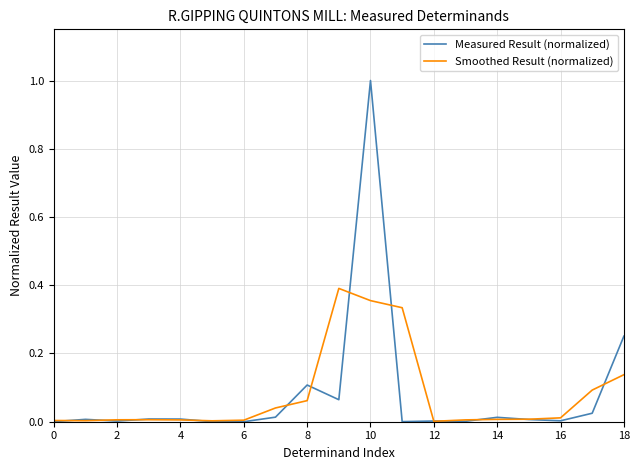

Rank the series by their maximum value, from highest to lowest.

Measured Result (normalized), Smoothed Result (normalized)